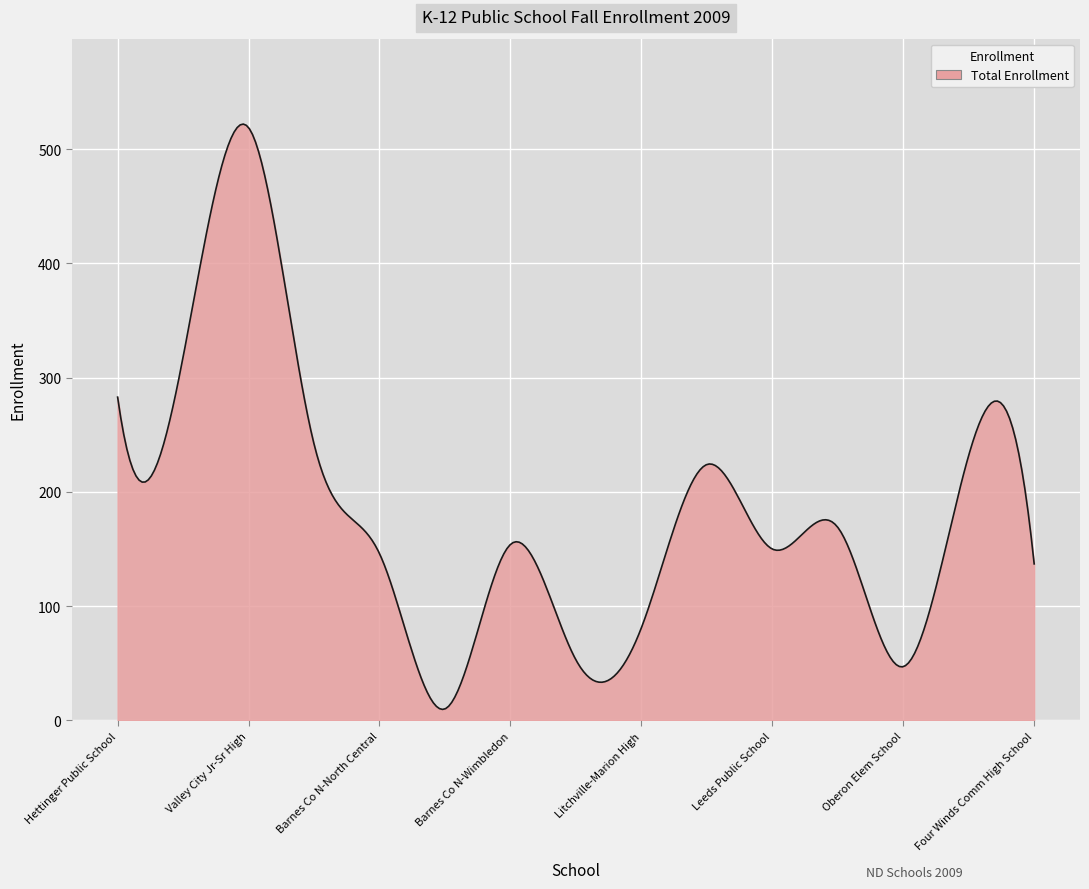

What is the maximum value shown in the chart?

522.1